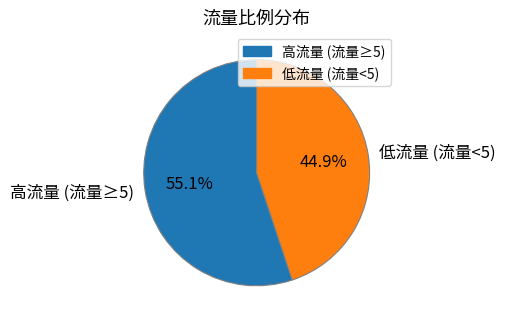

Does 高流量 (流量≥5) account for over 50% of the chart?

Yes